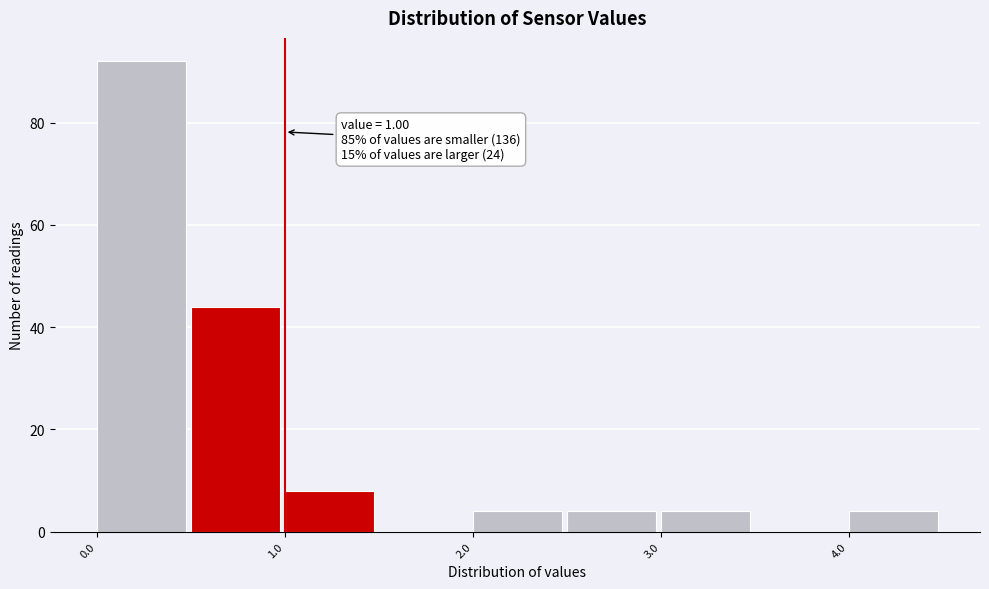

Which range on the x-axis has the tallest bar?

0.0 to 0.5